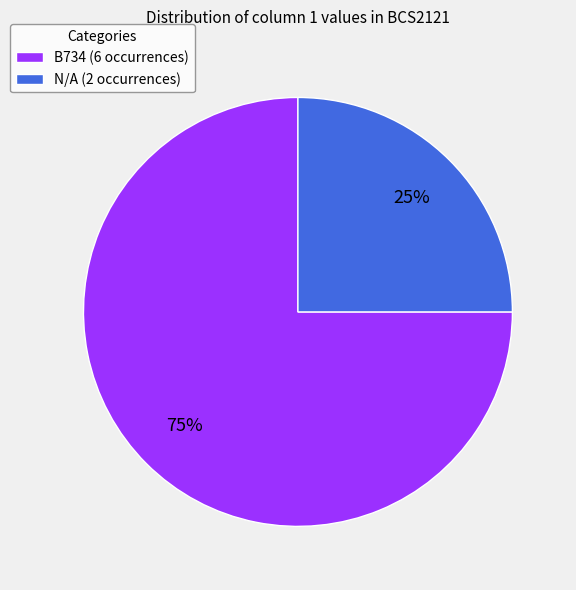

To the nearest percent, what portion does N/A represent?

25%